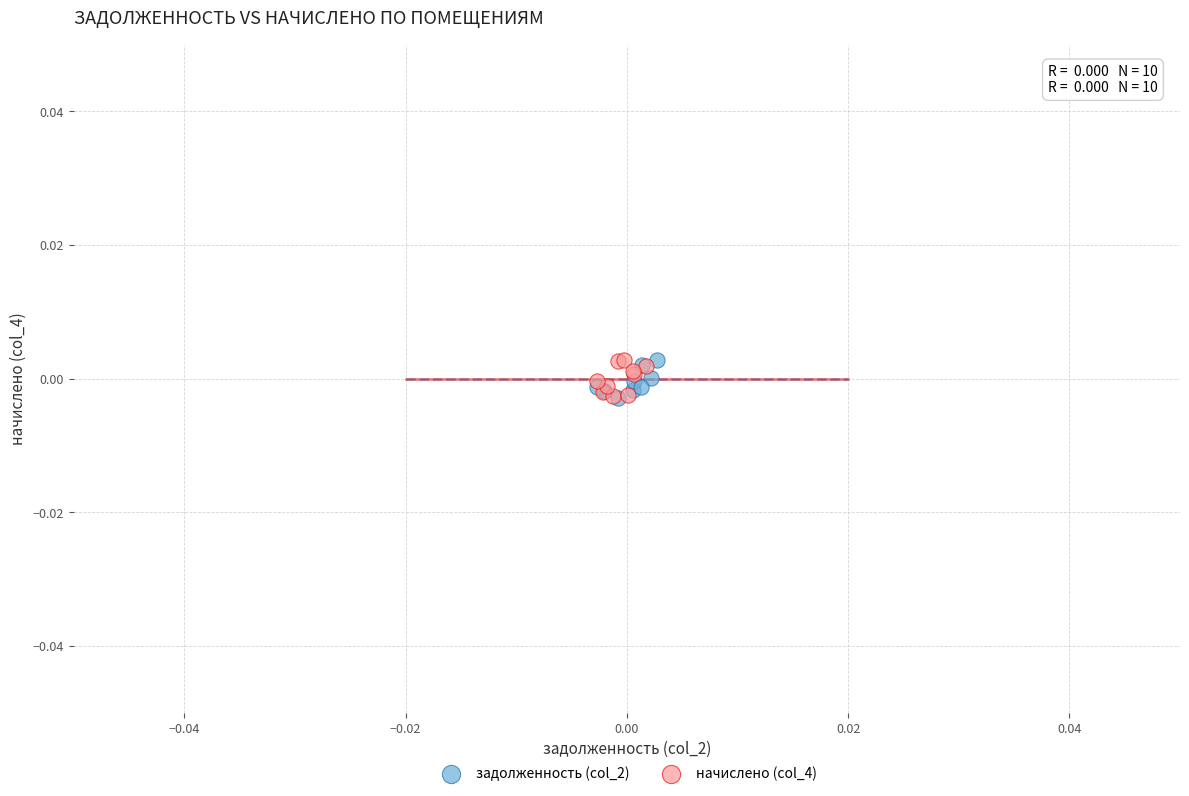

What are all the series names shown in the legend?

задолженность (col_2), начислено (col_4)